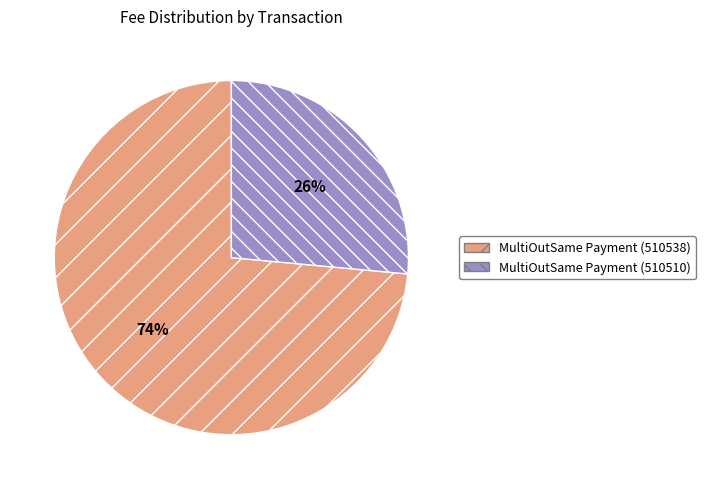

To the nearest percent, what portion does MultiOutSame Payment (510510) represent?

26%